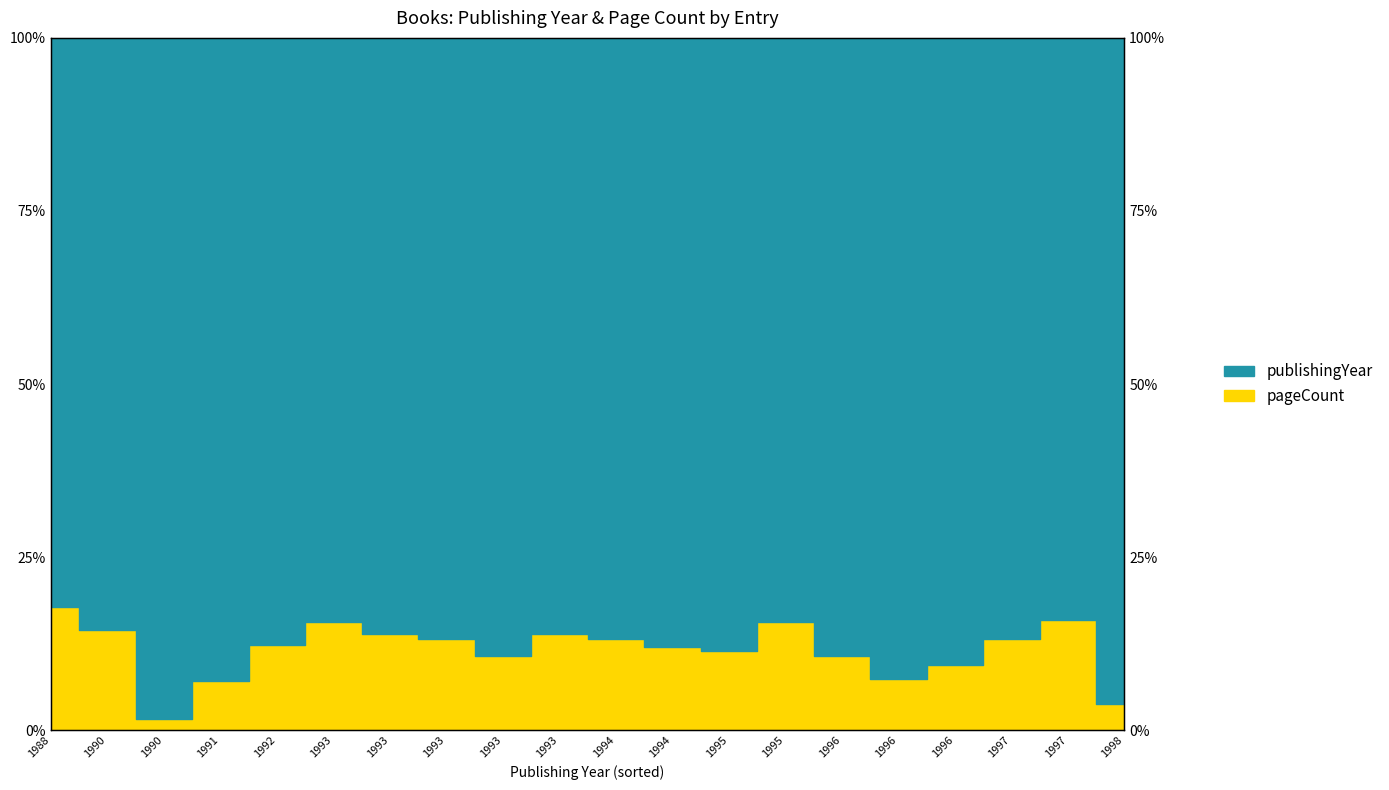

List the labels in order of value, smallest first.

1990, 1998, 1991, 1996, 1996, 1996, 1993, 1995, 1994, 1992, 1997, 1994, 1993, 1993, 1993, 1990, 1995, 1993, 1997, 1988